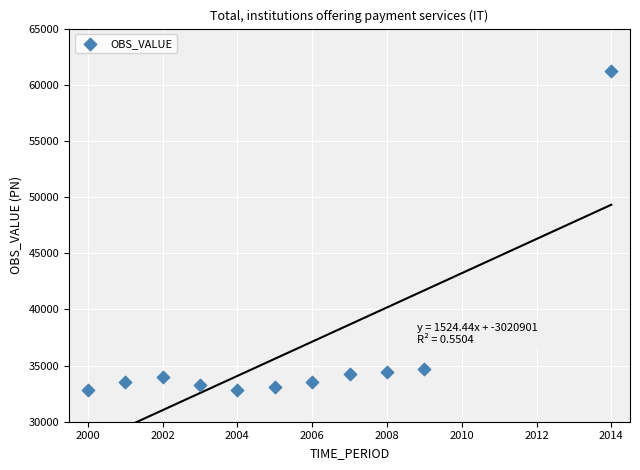

What is the average X value?

2005.4